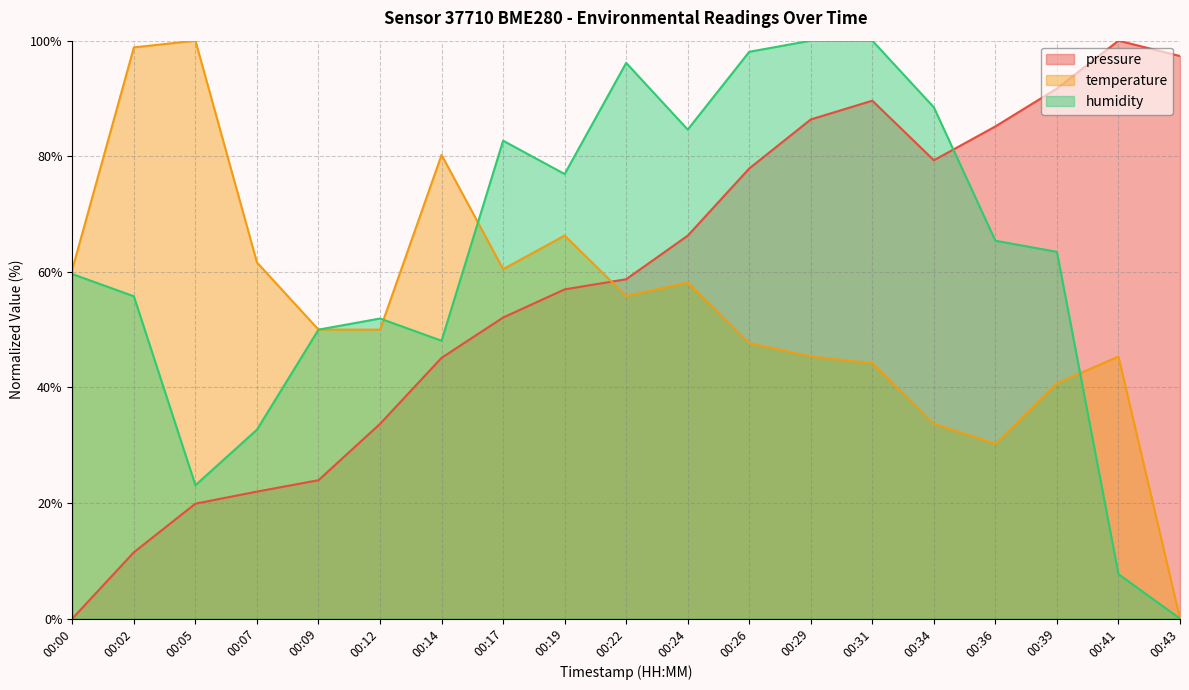

In humidity, how many points are lower than both neighbors (excluding endpoints)?

4